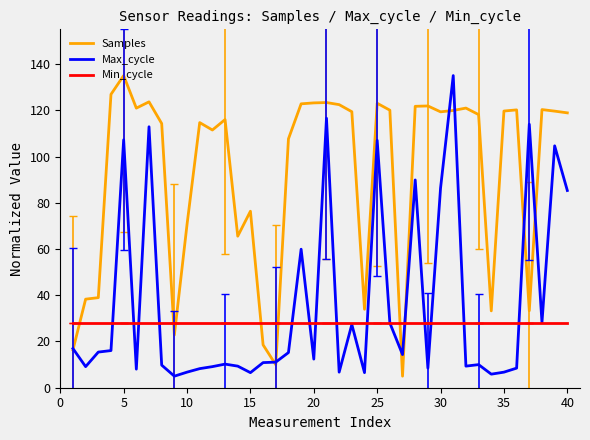

True or false: Min_cycle and Samples cross at least once.

True